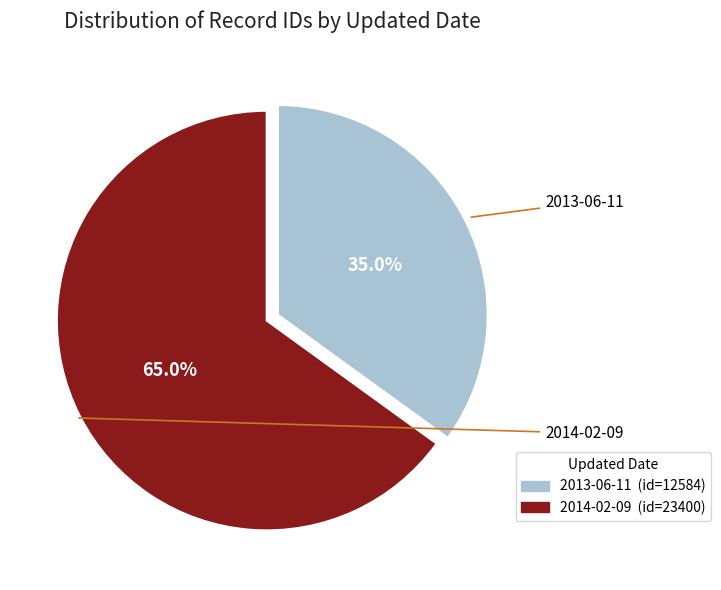

What is the total percentage of 2013-06-11 and 2014-02-09?

100.0%